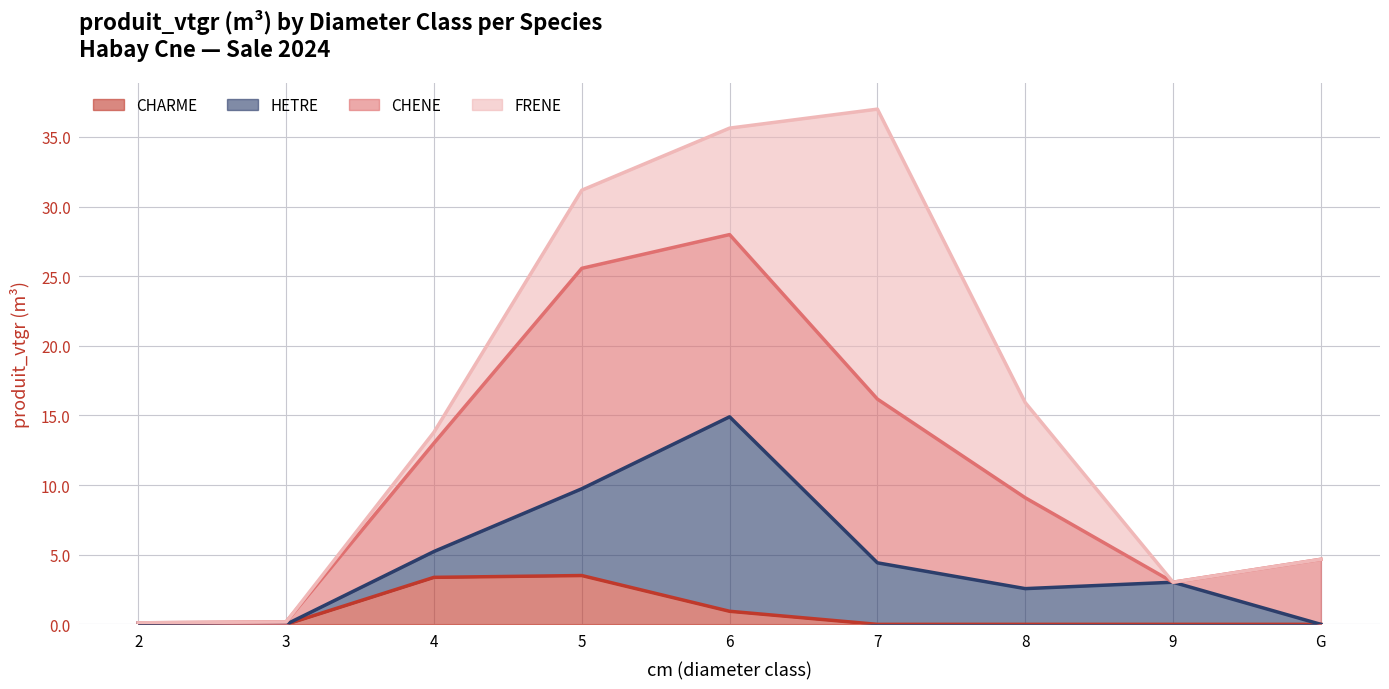

Which series has the widest spread of values?

FRENE